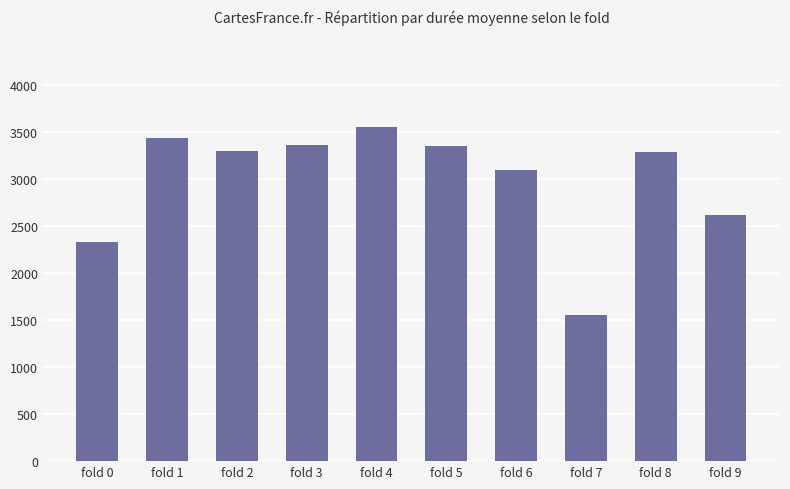

Are the bars grouped side by side (vs. stacked)?

No